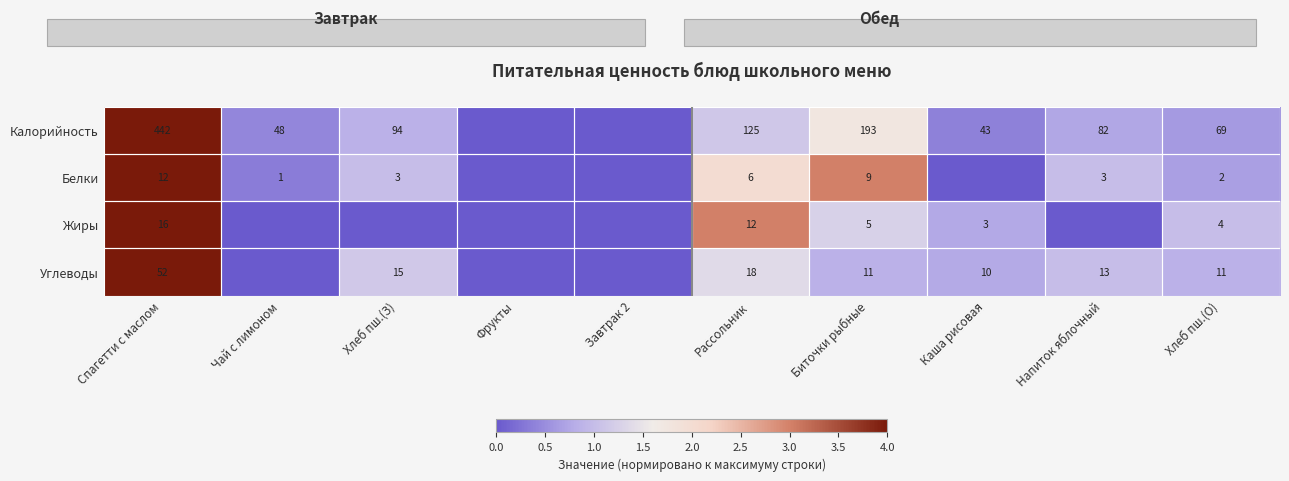

The value of Жиры at Спагетти с маслом is 16. True or false?

True